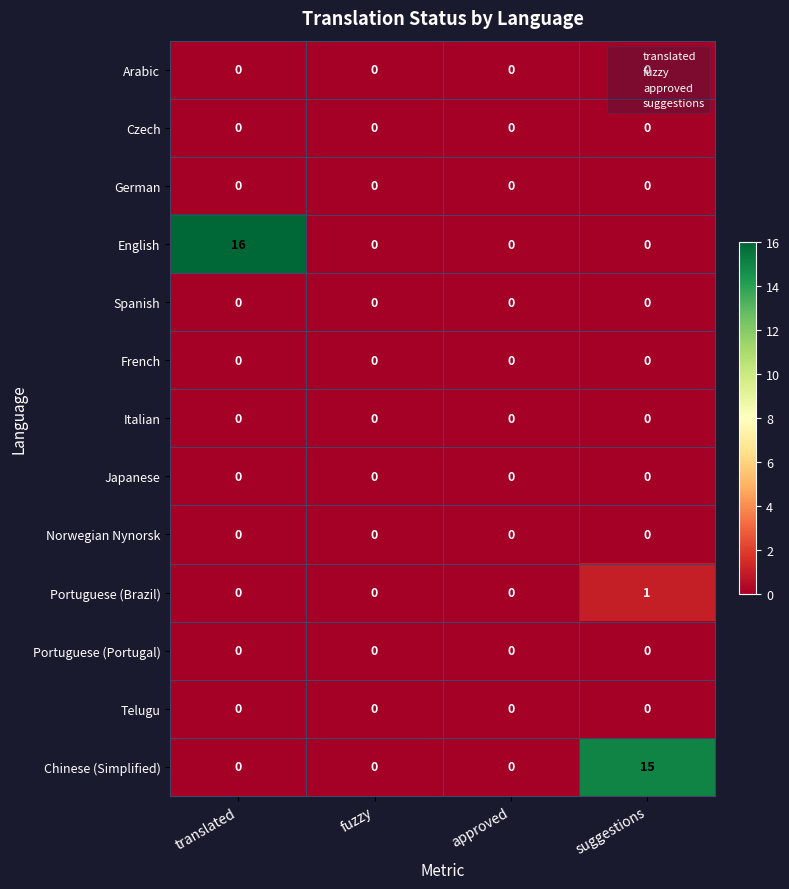

At which category does the chart reach its peak across all series?

translated